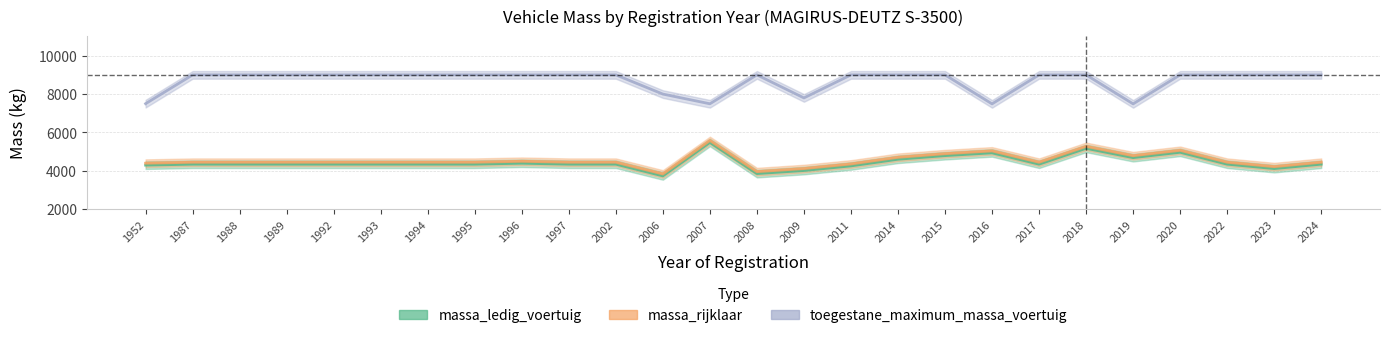

Where is the first local minimum for massa_rijklaar?

2006